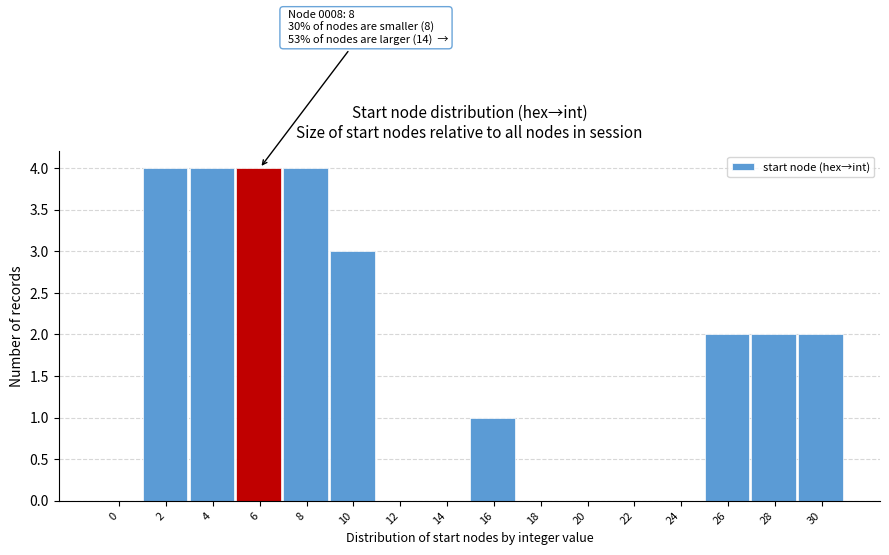

Reading left to right, transcribe all the data shown in this chart.

0=0	2=4	4=4	6=4	8=4	10=3	12=0	14=0	16=1	18=0	20=0	22=0	24=0	26=2	28=2	30=2